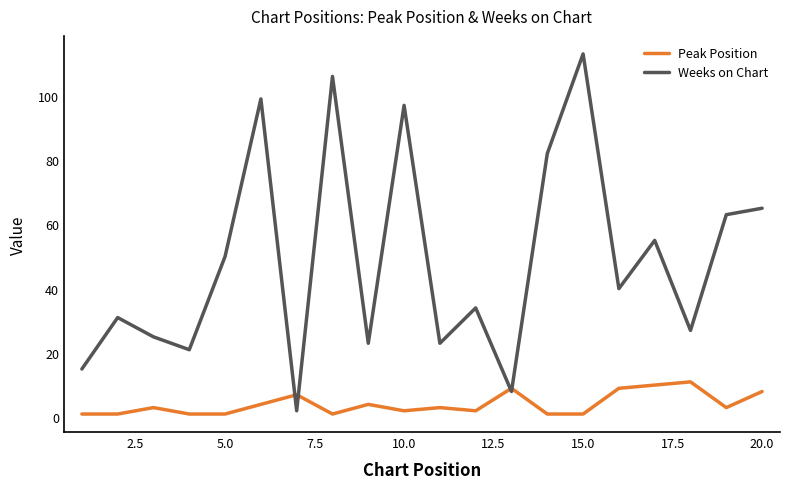

How many Peak Position values are between 1 and 8?

16